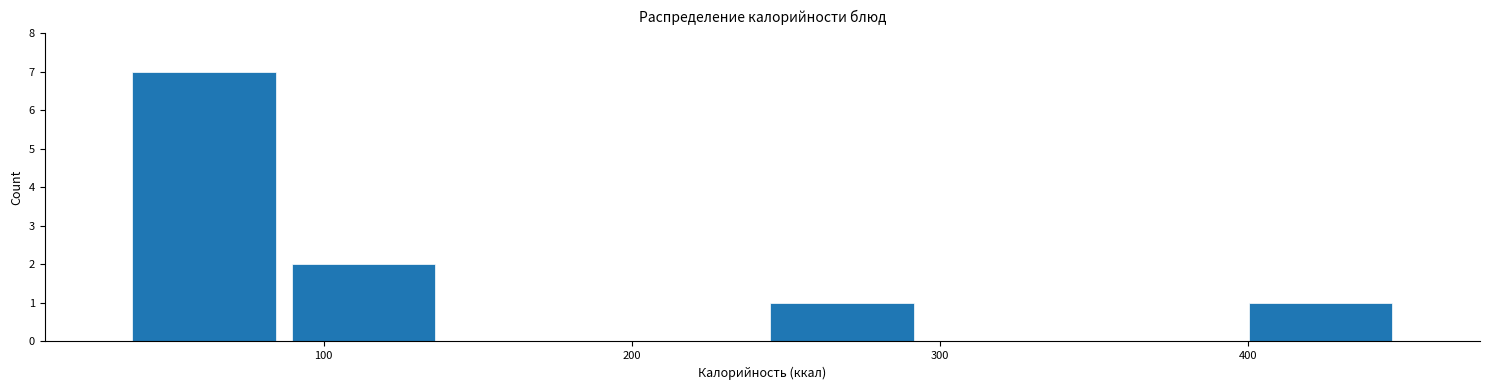

Reading left to right, list every bar in this chart as the range it spans on the x-axis followed by its height. Neither the bar edges nor the heights are printed on the chart, so give them approximately, as read against the axes.

40 to 90: 7
90 to 140: 2
140 to 190: 0
190 to 240: 0
240 to 290: 1
290 to 350: 0
350 to 400: 0
400 to 450: 1